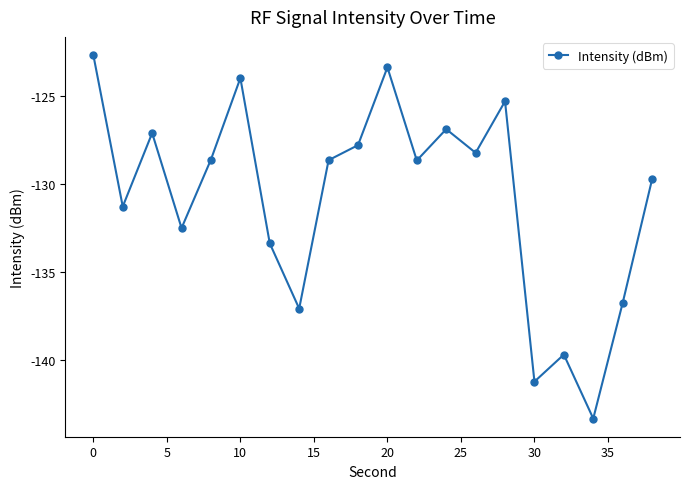

What is the value of the 6th point from the left?

-124.0